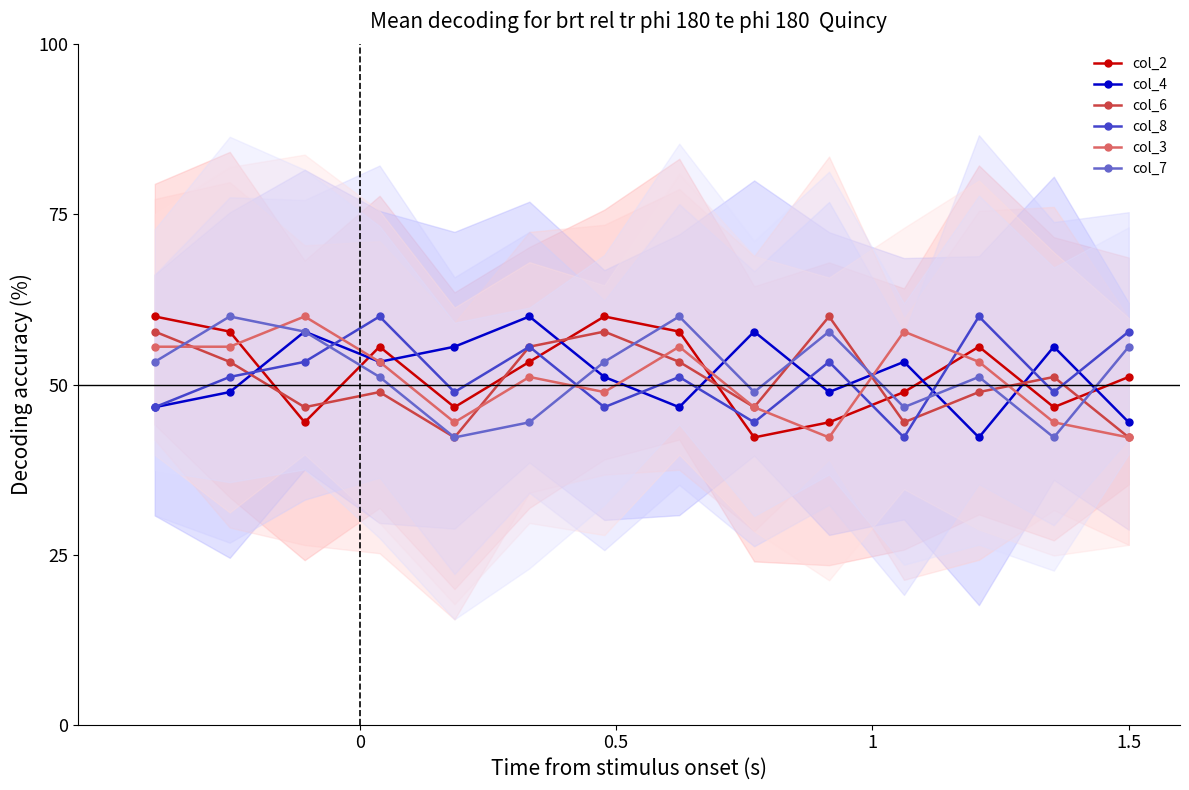

How many categories are shown in the chart?

14